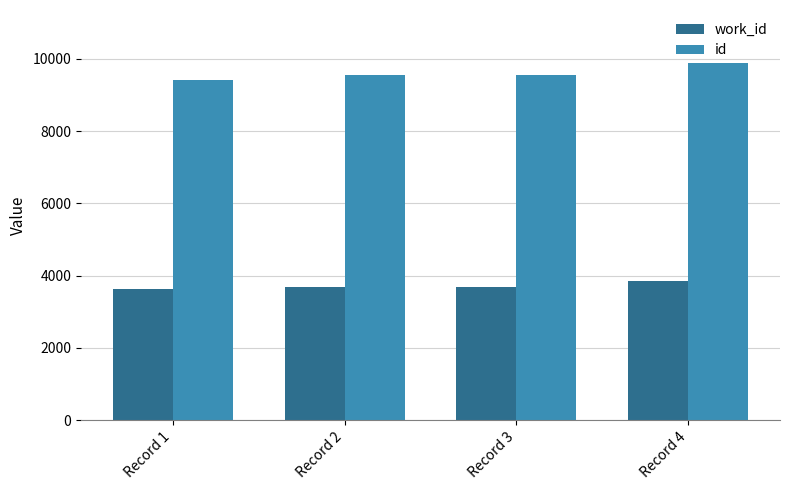

True or false: work_id has a value of 6038 at Record 2.

False